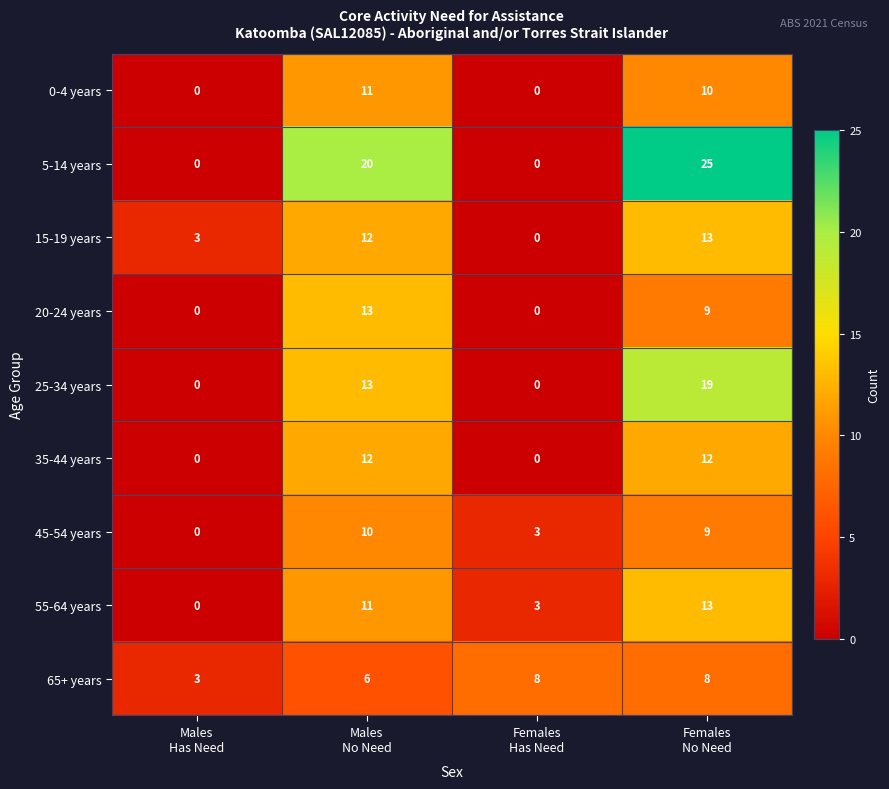

Which series has the widest spread of values?

5-14 years